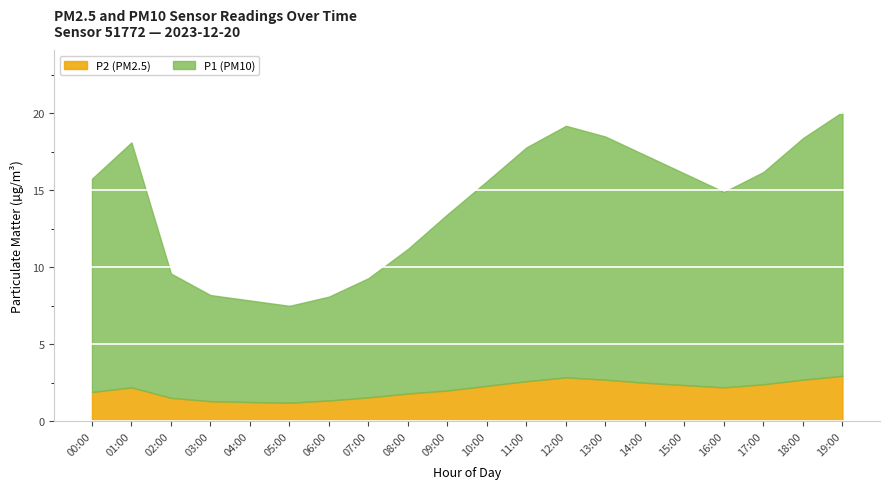

The P1 series shows 7.6 at 15:00. True or false?

False